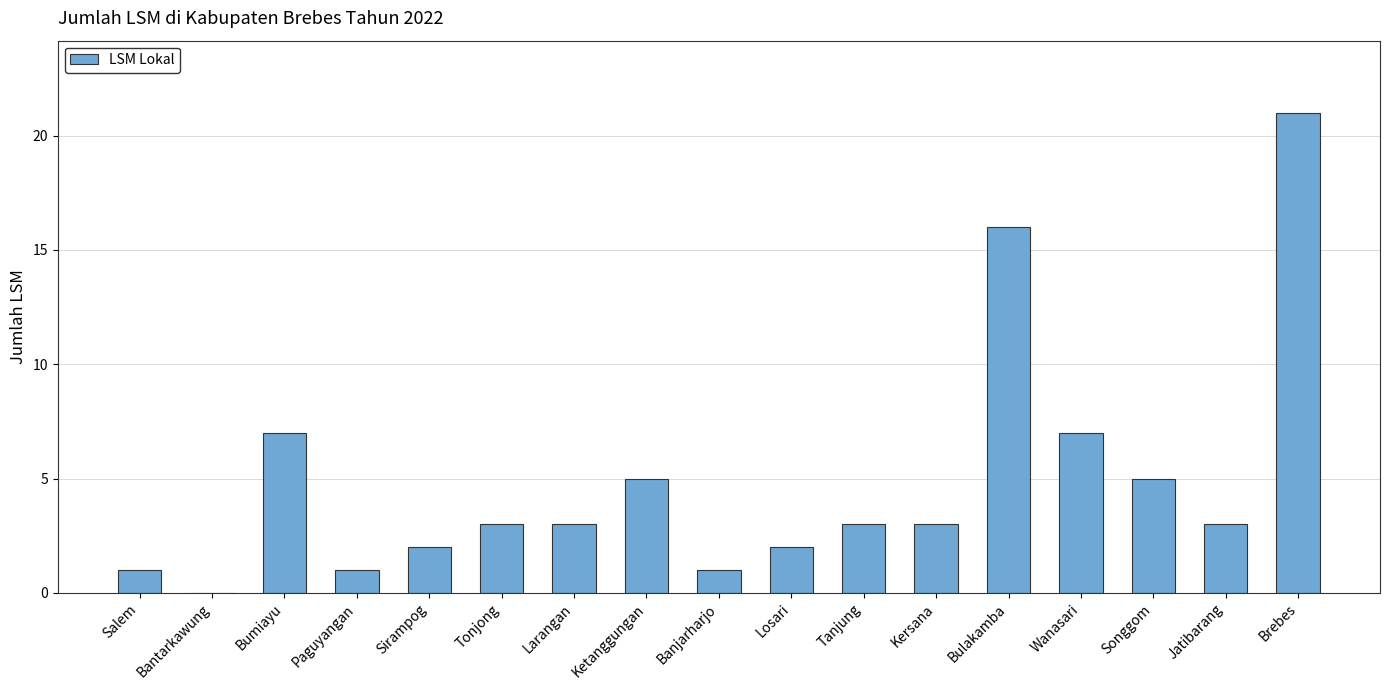

What is the approximate value at Wanasari?

7